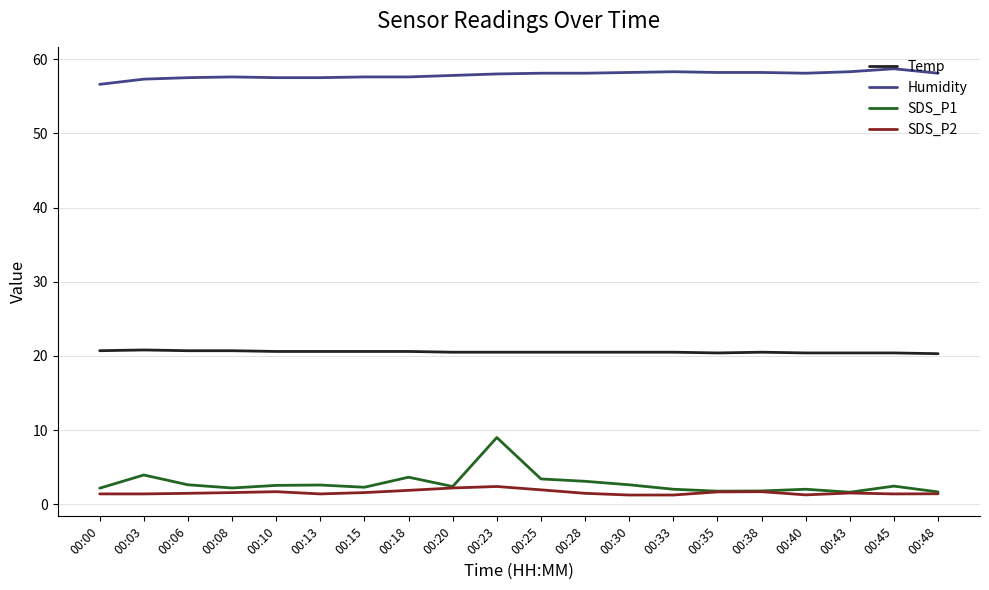

True or false: Humidity and Temp intersect in this chart.

False